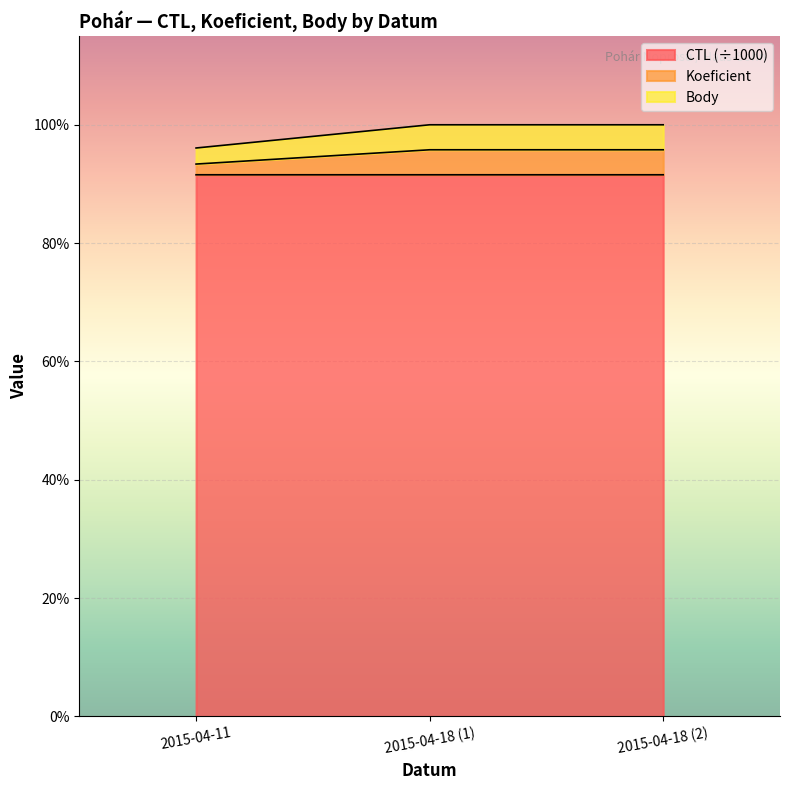

What is the value of the Koeficient point at the 2nd from the left?

165.7